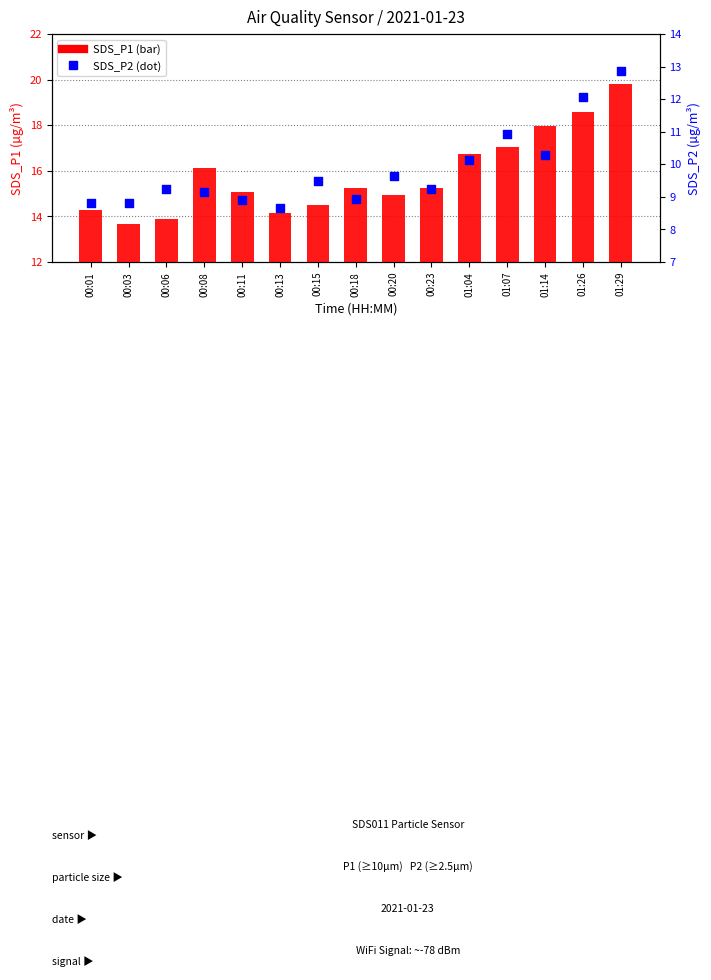

Is the value of SDS_P2 at 00:20 greater than the value of SDS_P1 at 00:08?

No